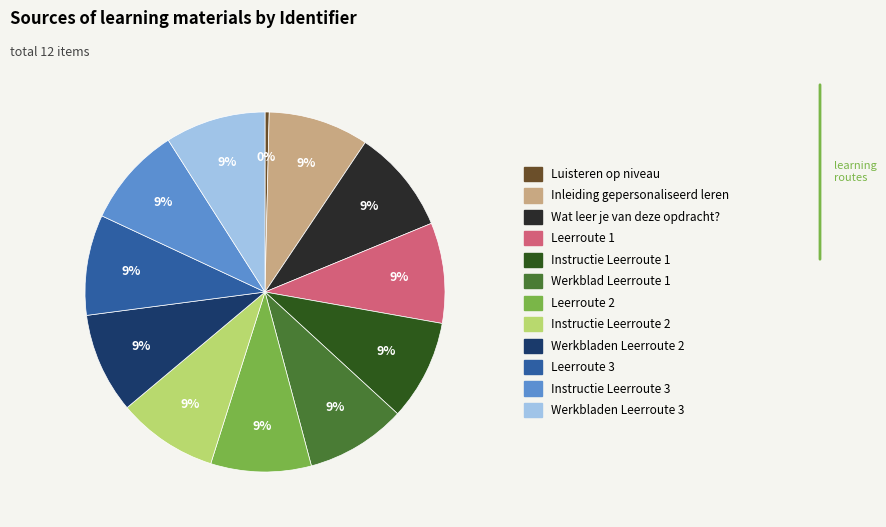

To the nearest percent, what is the difference between the largest and smallest slice percentages?

9%